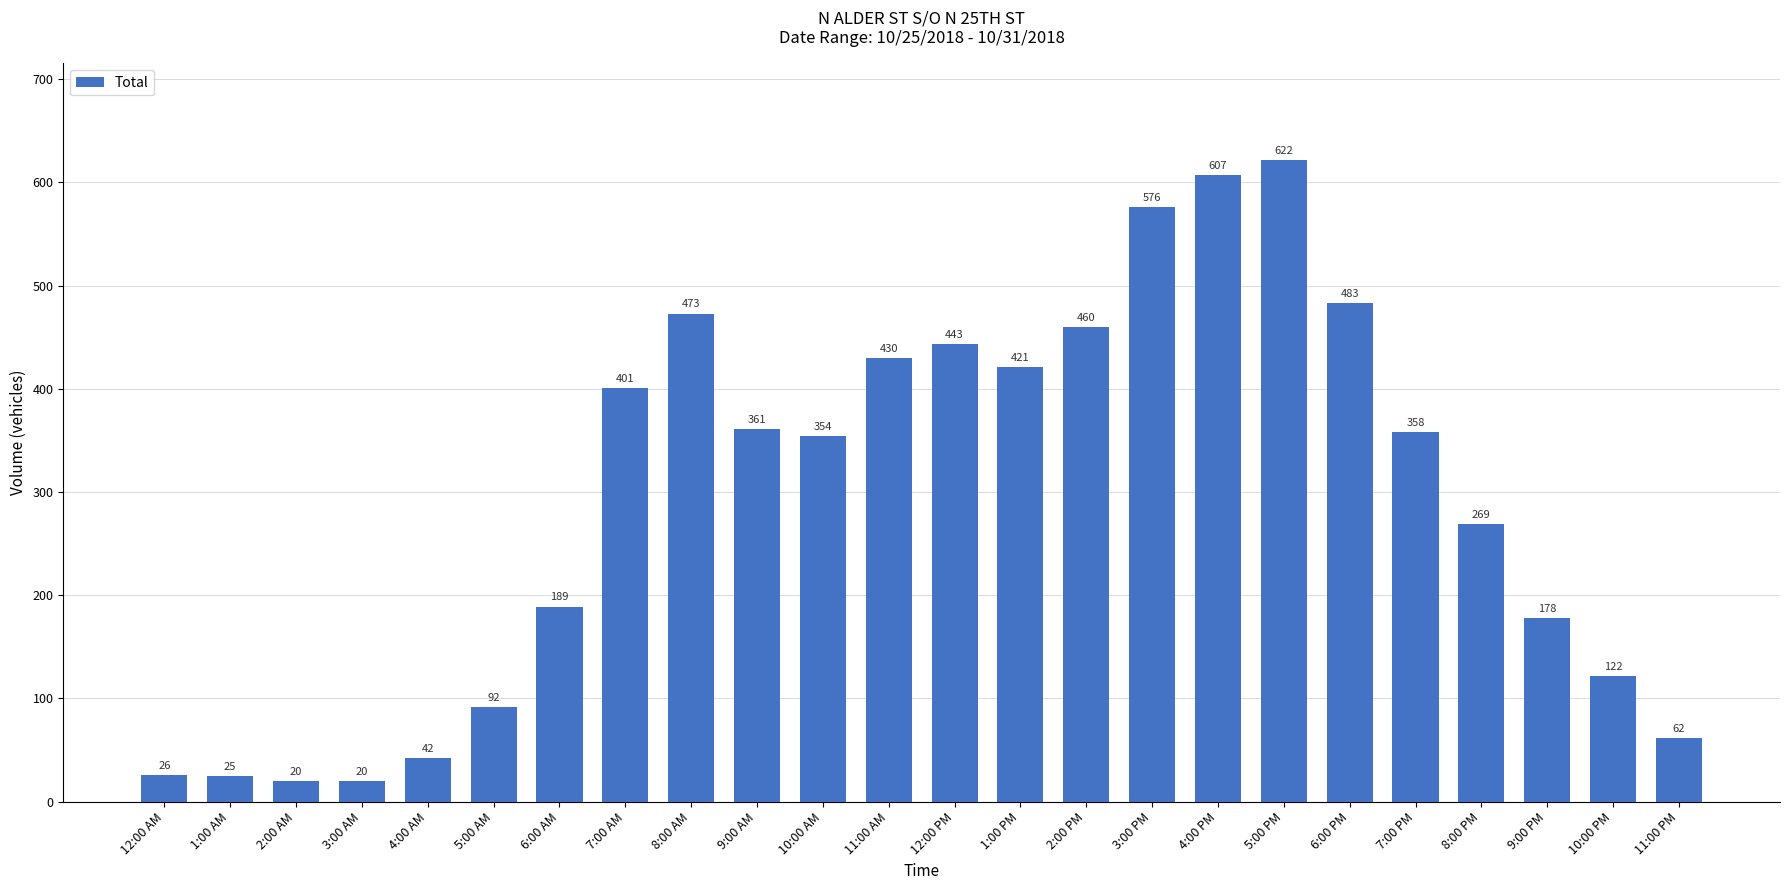

Is it true that the value at 1:00 PM is 89?

False